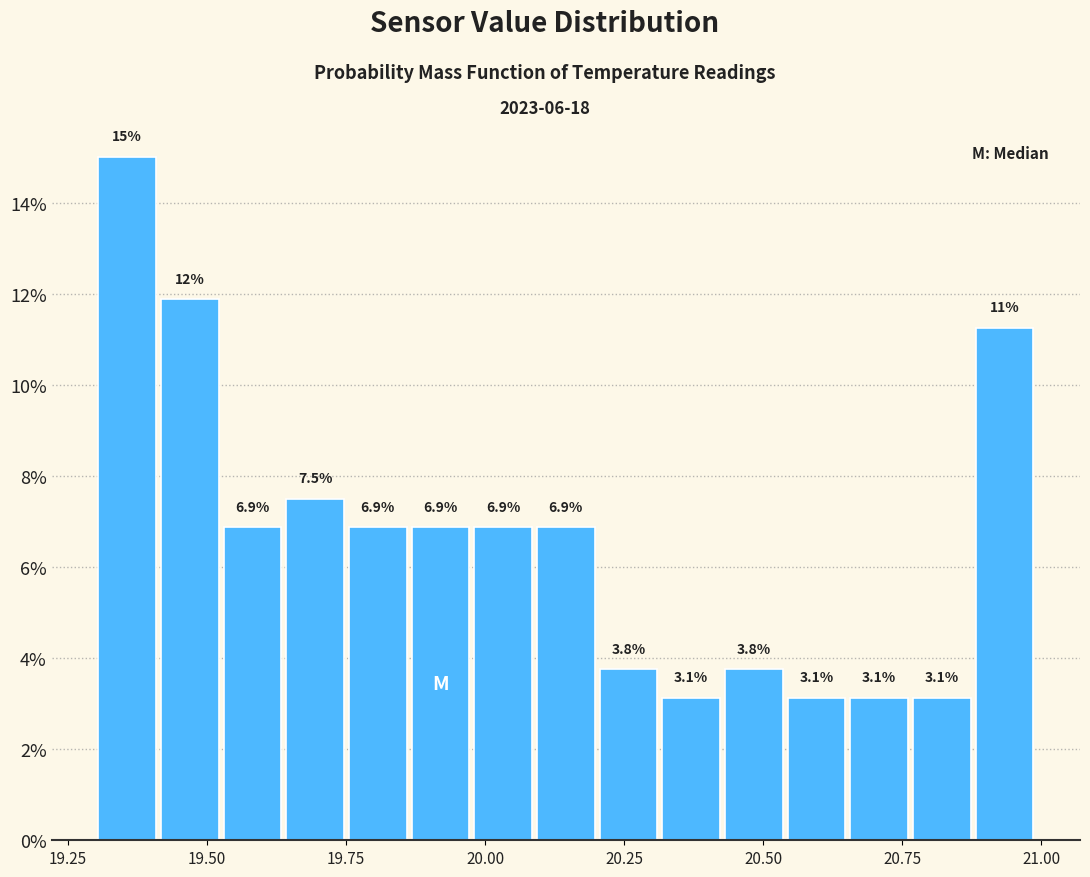

Read against the x-axis, roughly where is the centre of the tallest bar?

19.35